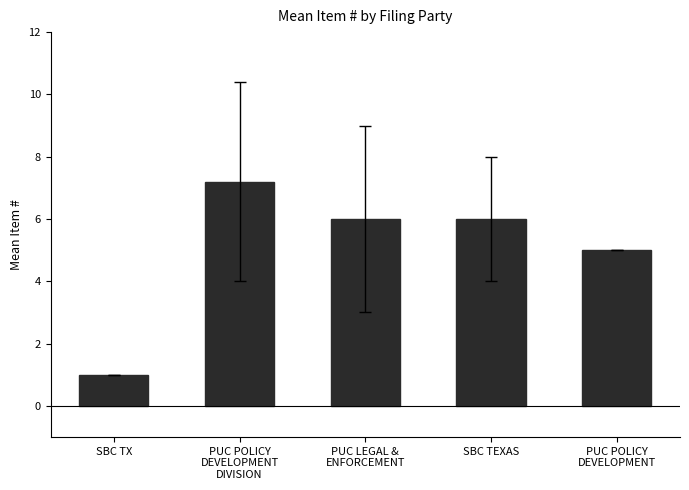

Count the number of data series in this chart.

1